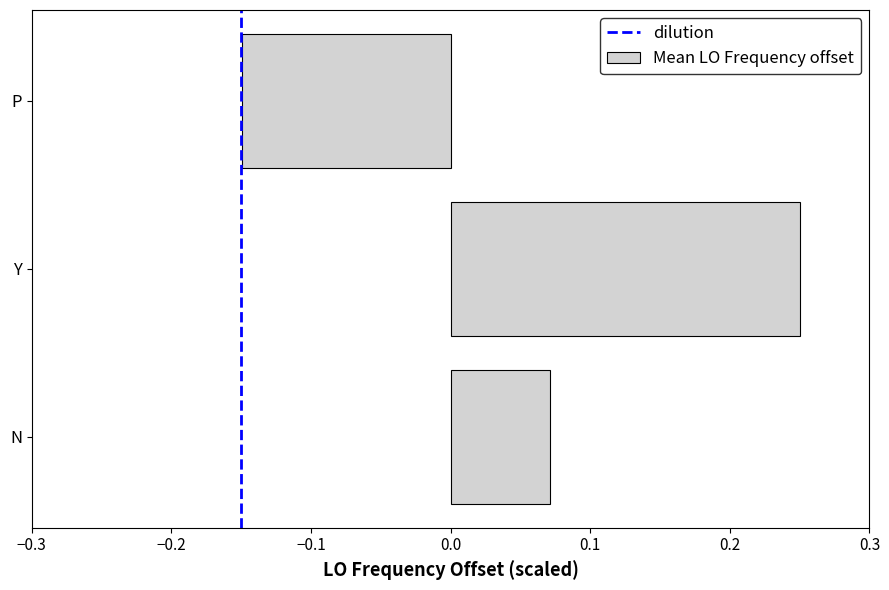

How many data points does each series have?

3